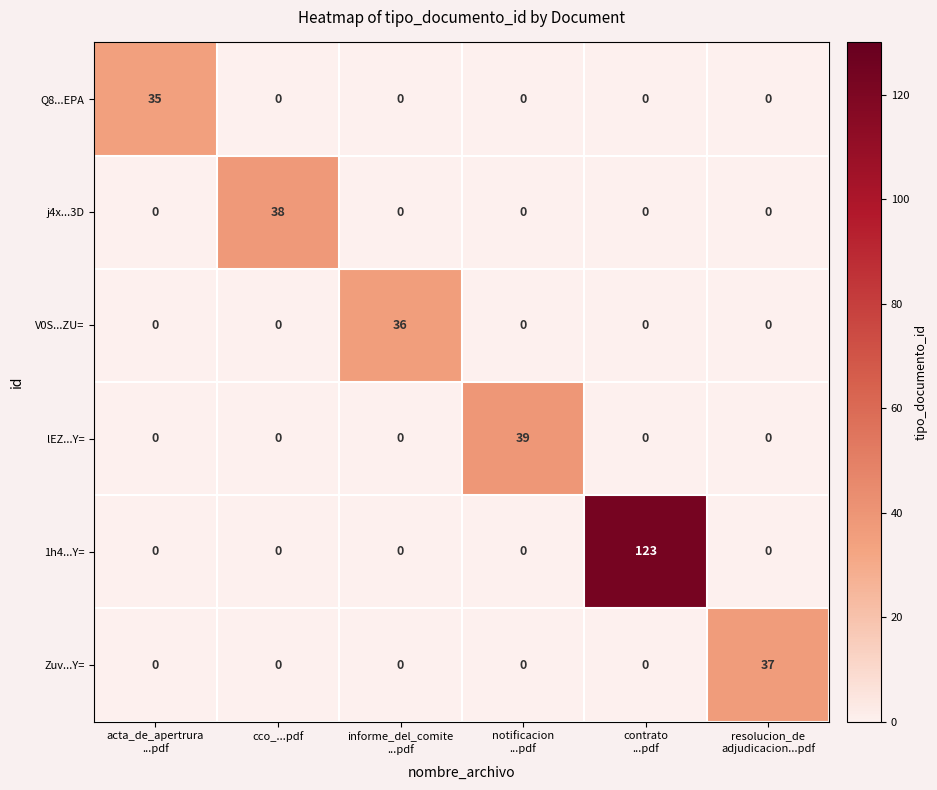

What is the difference between the maximum and minimum values in the 1h4...Y= series?

123